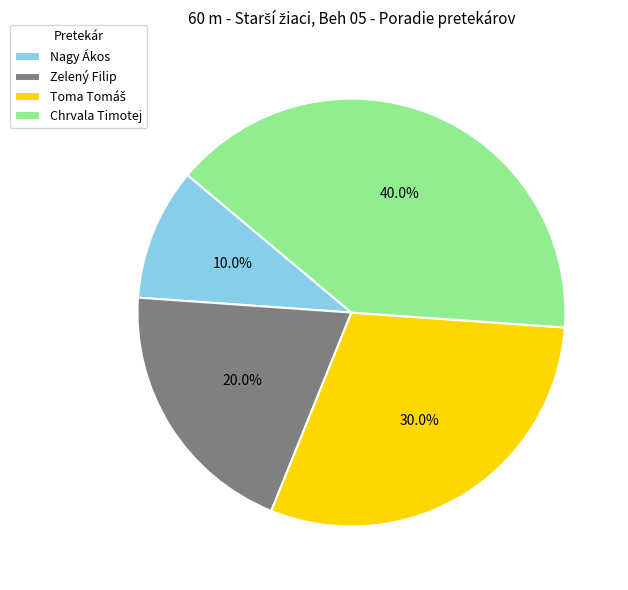

Combined, what portion of the pie is Chrvala Timotej and Zelený Filip?

60.0%